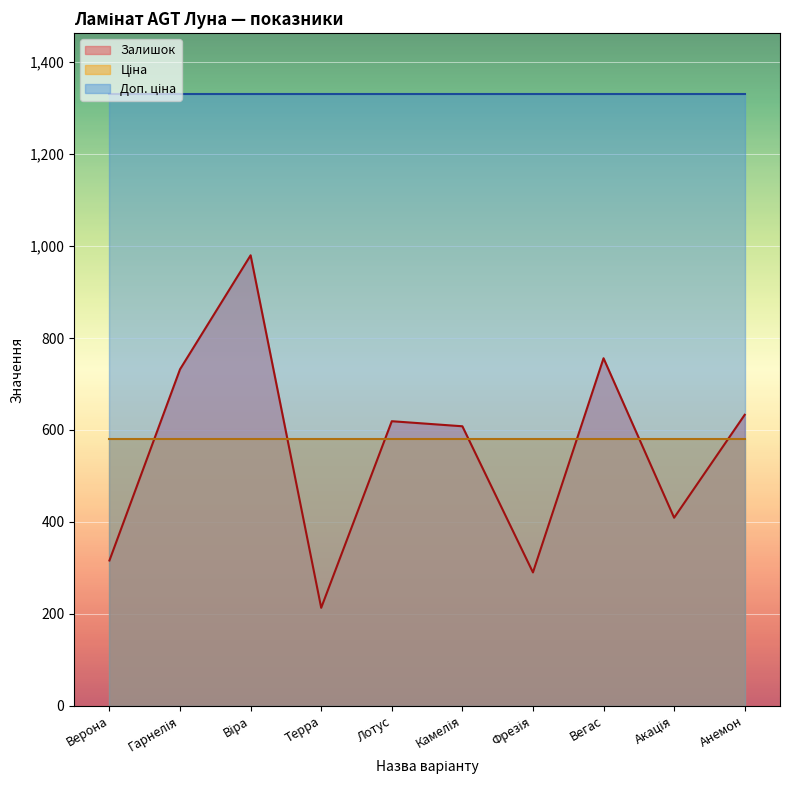

Reading left to right, list all the values displayed in this chart.

Залишок: Верона=316.0	Гарнелія=732.0	Віра=980.0	Терра=213.0	Лотус=619.0	Камелія=608.0	Фрезія=290.0	Вегас=756.0	Акація=409.0	Анемон=633.0
Ціна: Верона=580.4	Гарнелія=580.4	Віра=580.4	Терра=580.4	Лотус=580.4	Камелія=580.4	Фрезія=580.4	Вегас=580.4	Акація=580.4	Анемон=580.4
Доп. ціна: Верона=1330.3	Гарнелія=1330.3	Віра=1330.3	Терра=1330.3	Лотус=1330.3	Камелія=1330.3	Фрезія=1330.3	Вегас=1330.3	Акація=1330.3	Анемон=1330.3